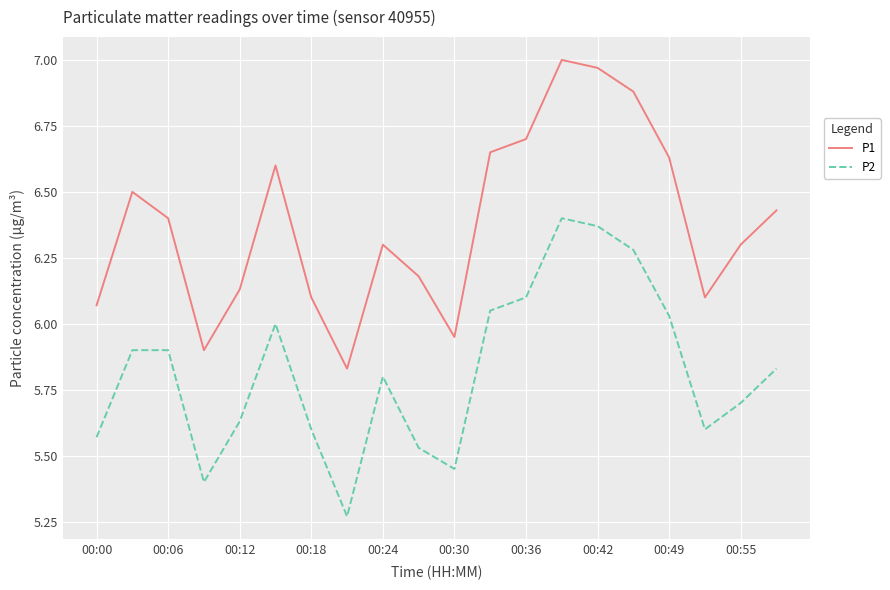

Which series has the largest total across all categories?

P1